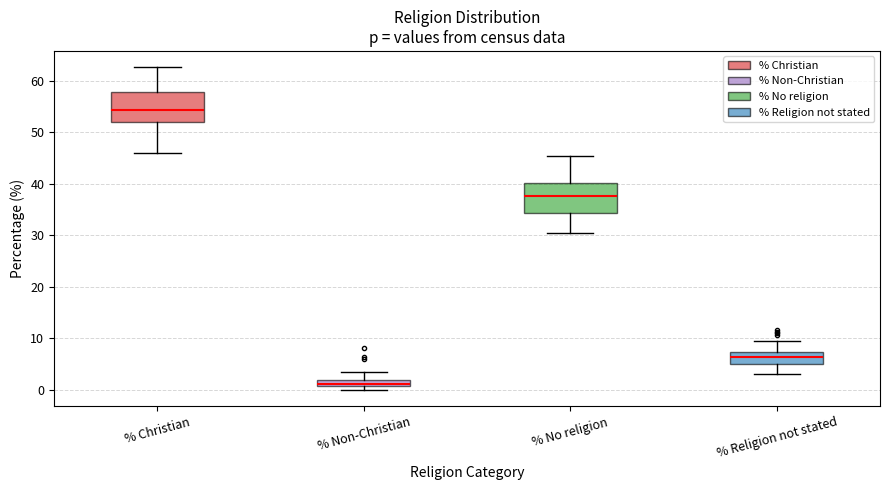

Where does the lower whisker of the box for % Christian end on the y-axis? The values are not printed on the chart, so give them approximately, as read against the axis.

46